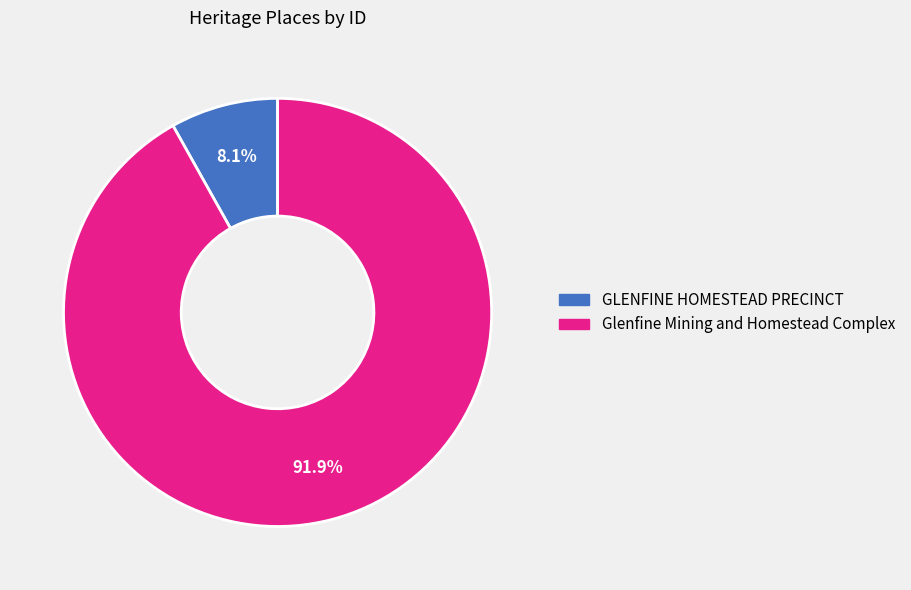

Between GLENFINE HOMESTEAD PRECINCT and Glenfine Mining and Homestead Complex, which is larger?

Glenfine Mining and Homestead Complex